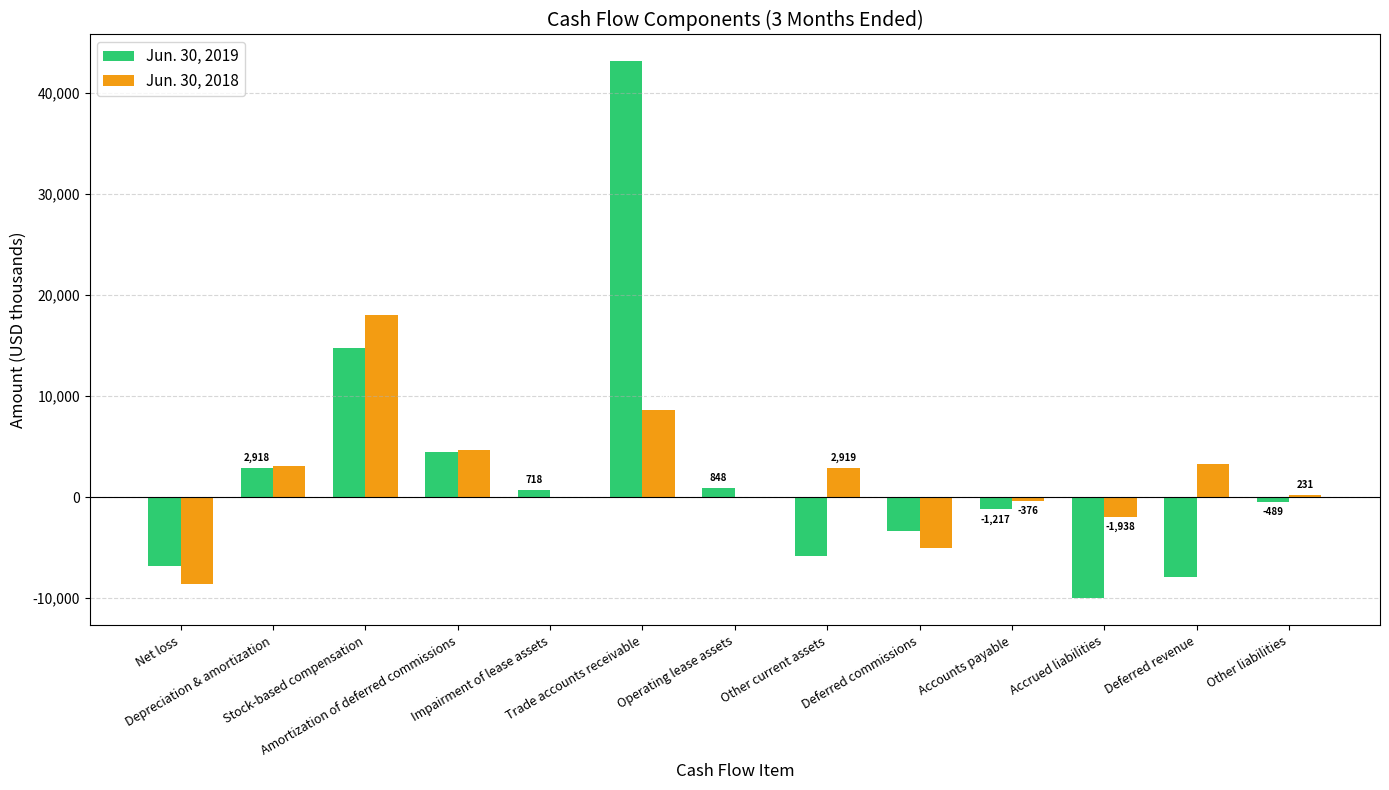

What are all the series names shown in the legend?

Jun. 30, 2019, Jun. 30, 2018